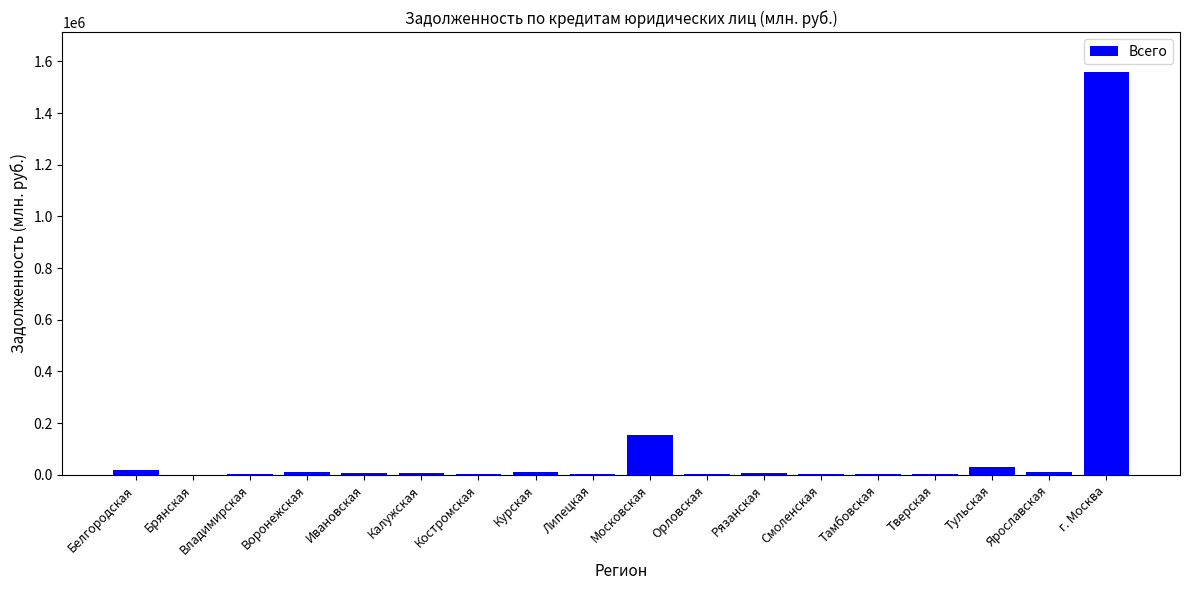

What is the maximum value shown in the chart?

1557448